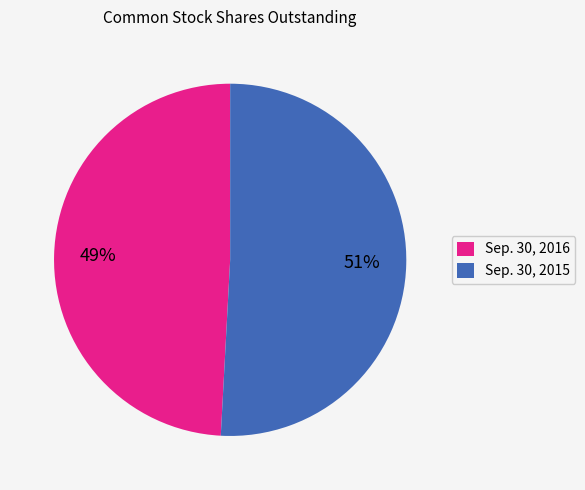

How many segments does this pie chart have?

2